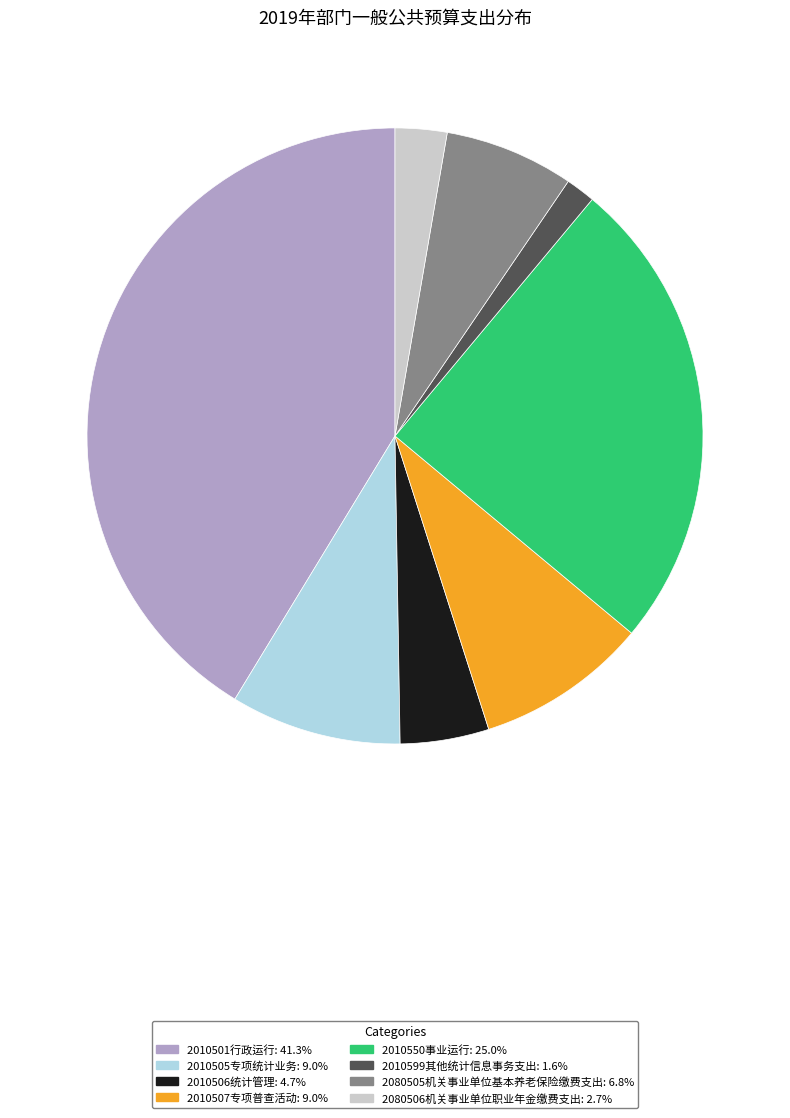

Is there any slice that represents more than half of the pie?

No